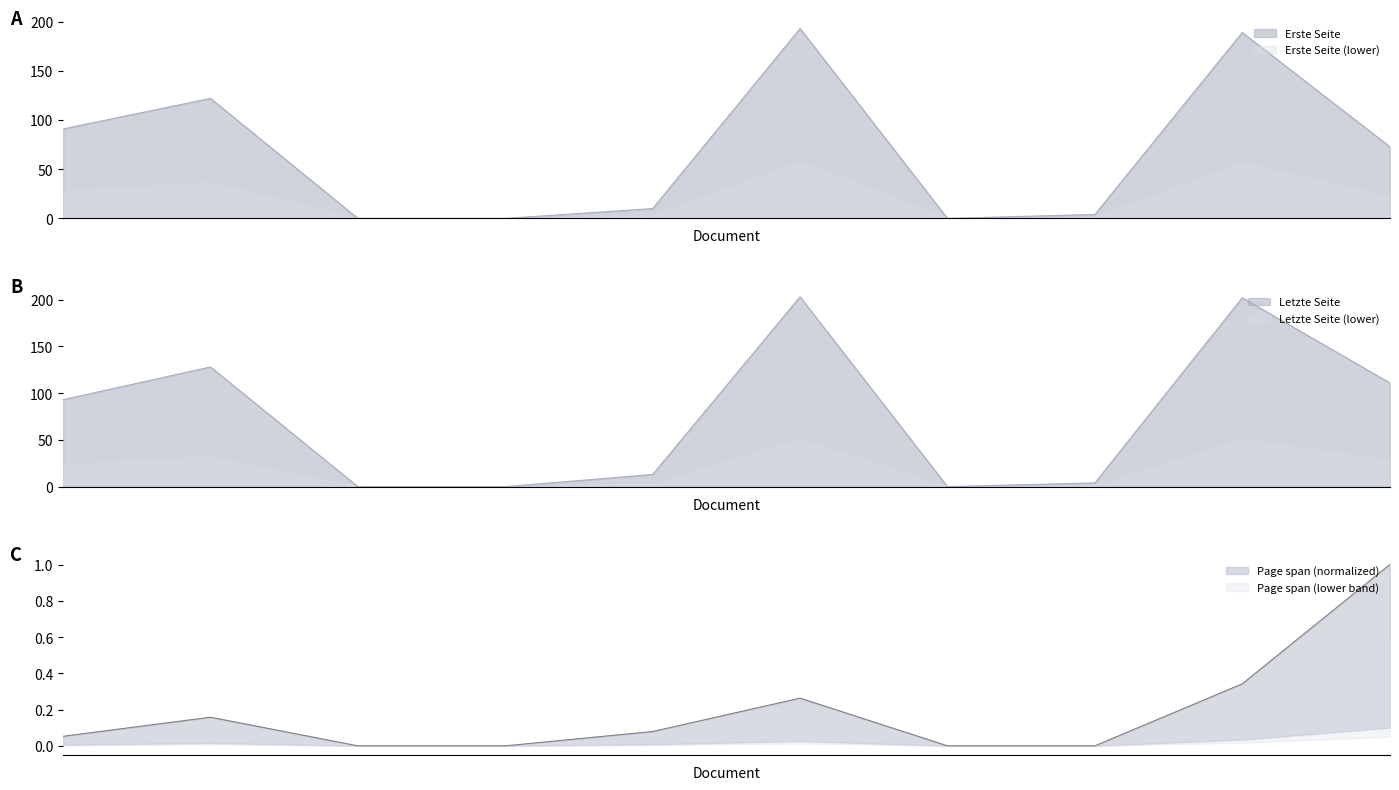

Where is Erste Seite nearest to the value 96?

OPUS4-1202